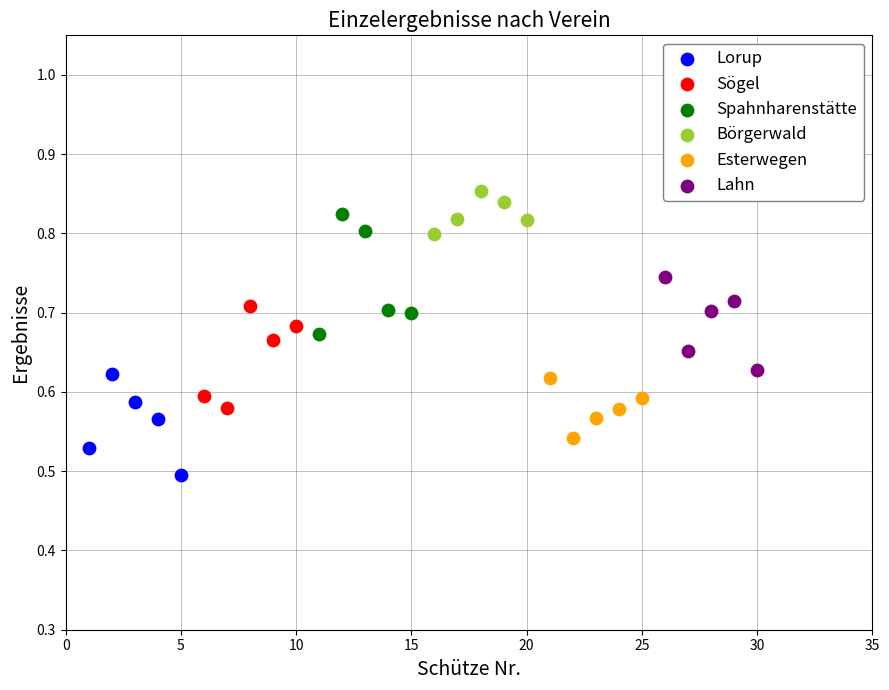

Which series has the largest Y range (max minus min)?

Spahnharenstätte